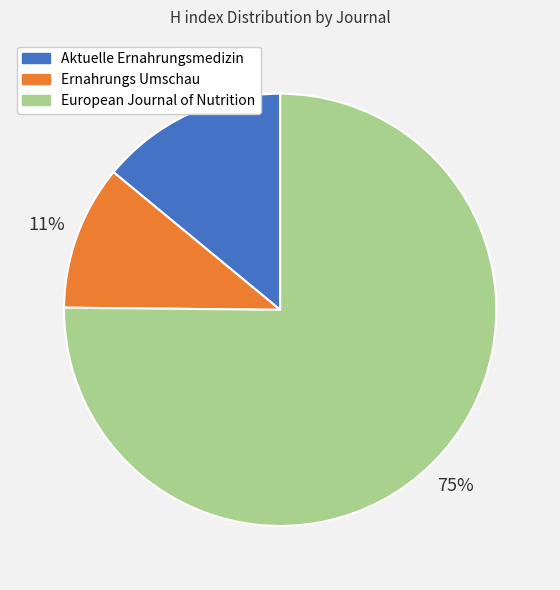

Is it true that Ernahrungs Umschau is 17% of the pie?

False